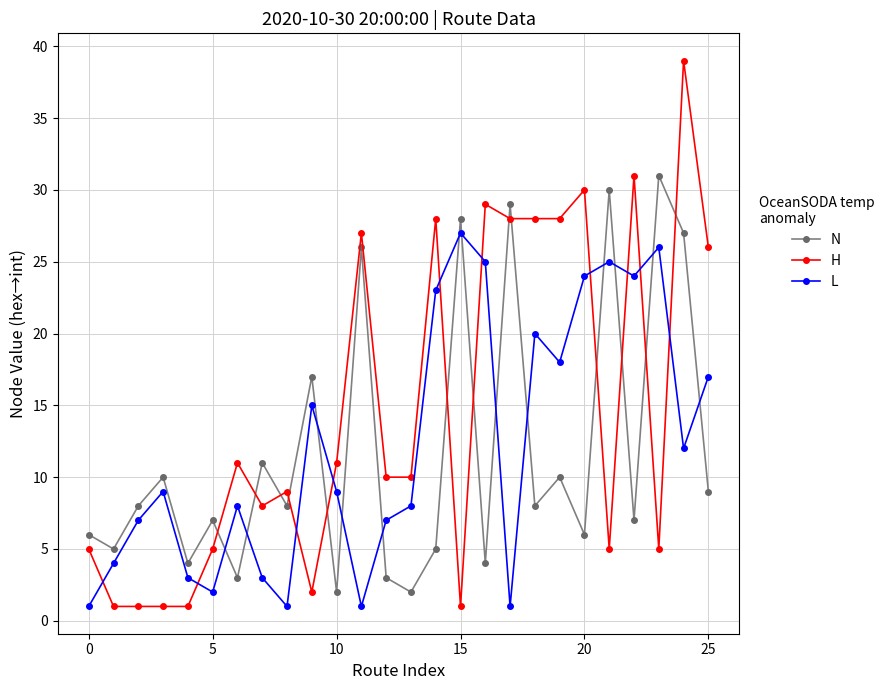

How many intersections are there between N and H?

13